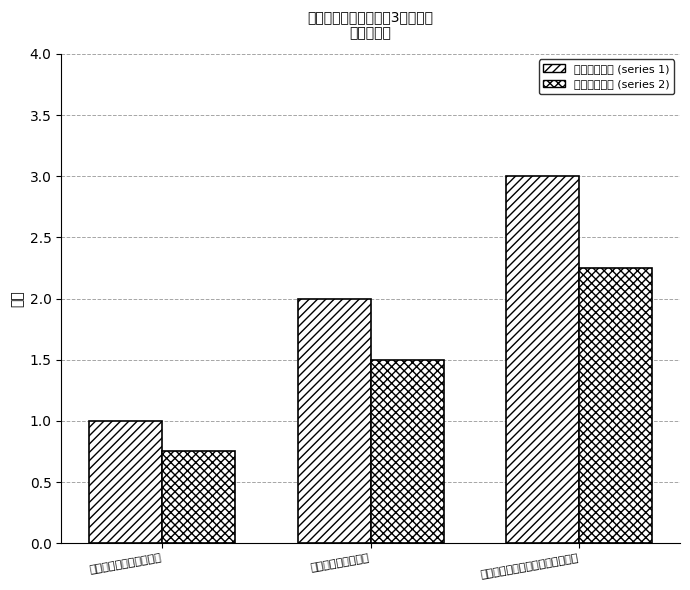

Rank the series by their average value, from highest to lowest.

介護保険番号 (series 1), 介護保険番号 (series 2)